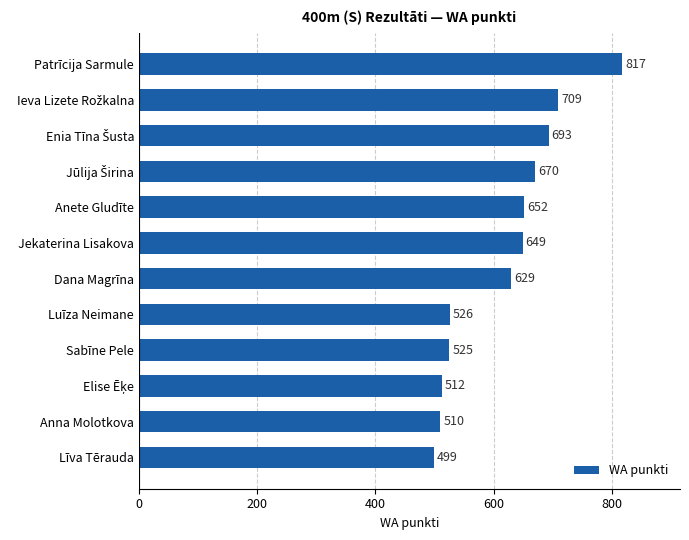

Is it true that the value at Jekaterina Lisakova is 968?

False